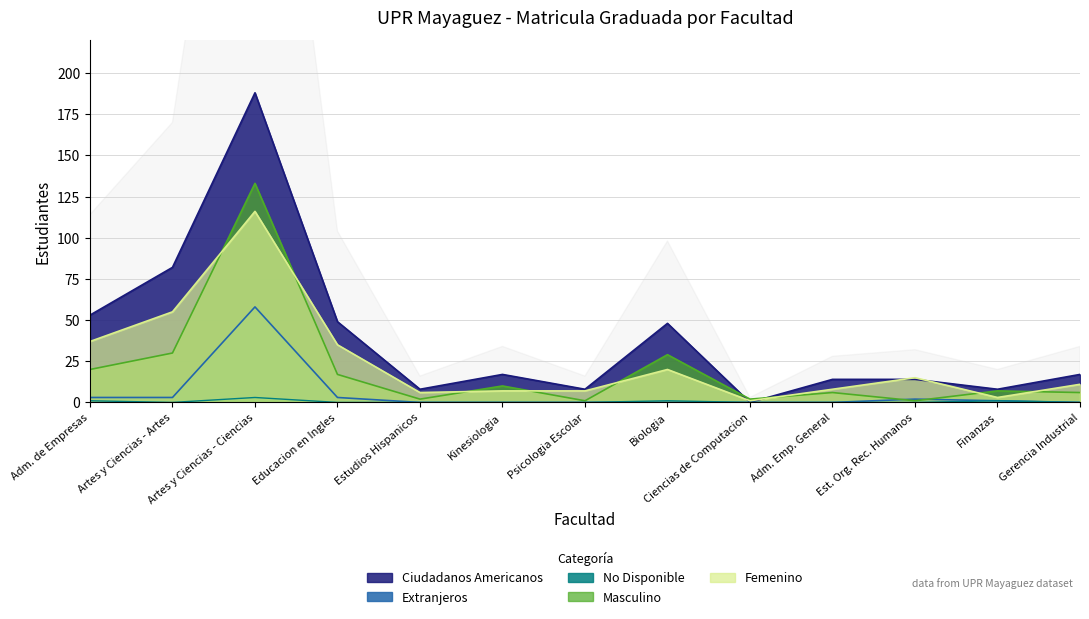

Where is Ciudadanos Americanos nearest to the value 94?

Artes y Ciencias - Artes